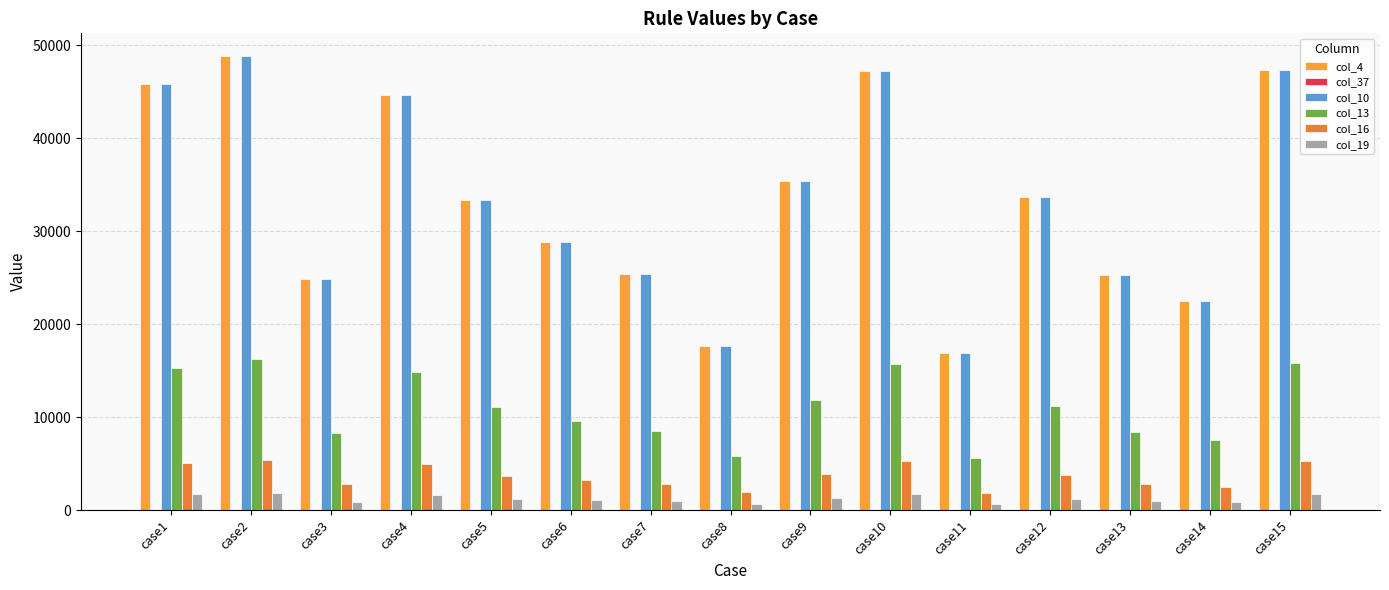

What is the total value across all series at case14?

55820